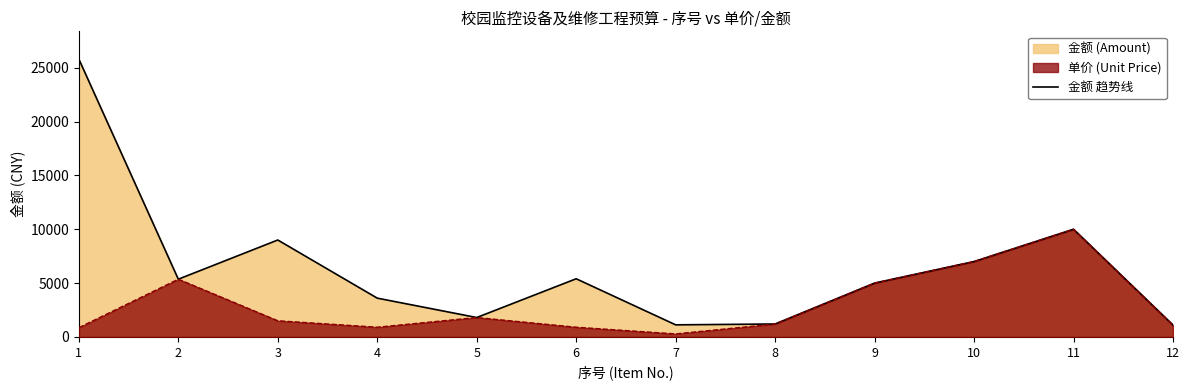

List the labels in order of value, largest first.

1, 11, 3, 10, 6, 2, 9, 4, 5, 8, 7, 12